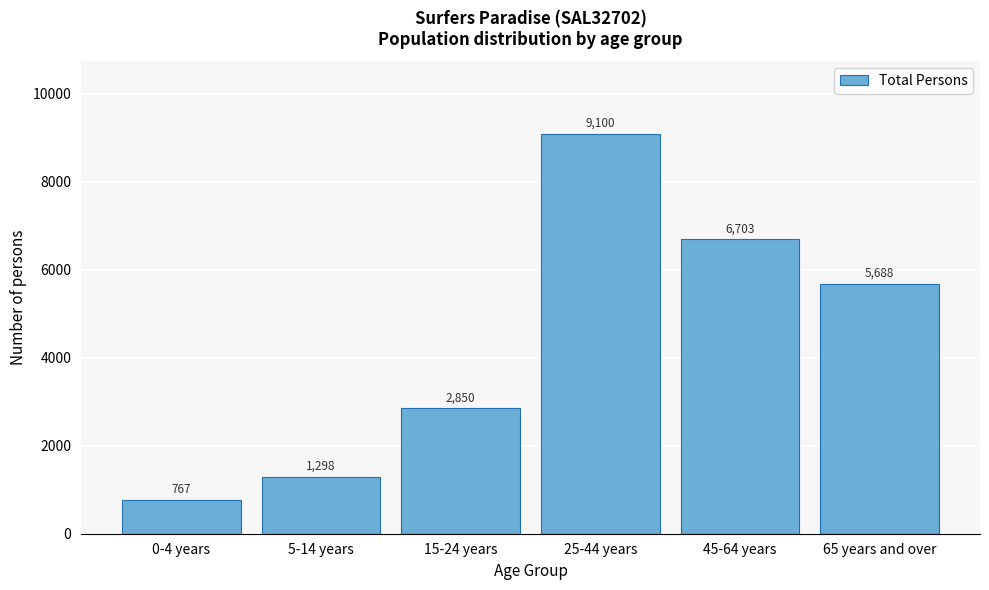

Reading right to left, what are all the values shown in this chart?

65 years and over=5688	45-64 years=6703	25-44 years=9100	15-24 years=2850	5-14 years=1298	0-4 years=767